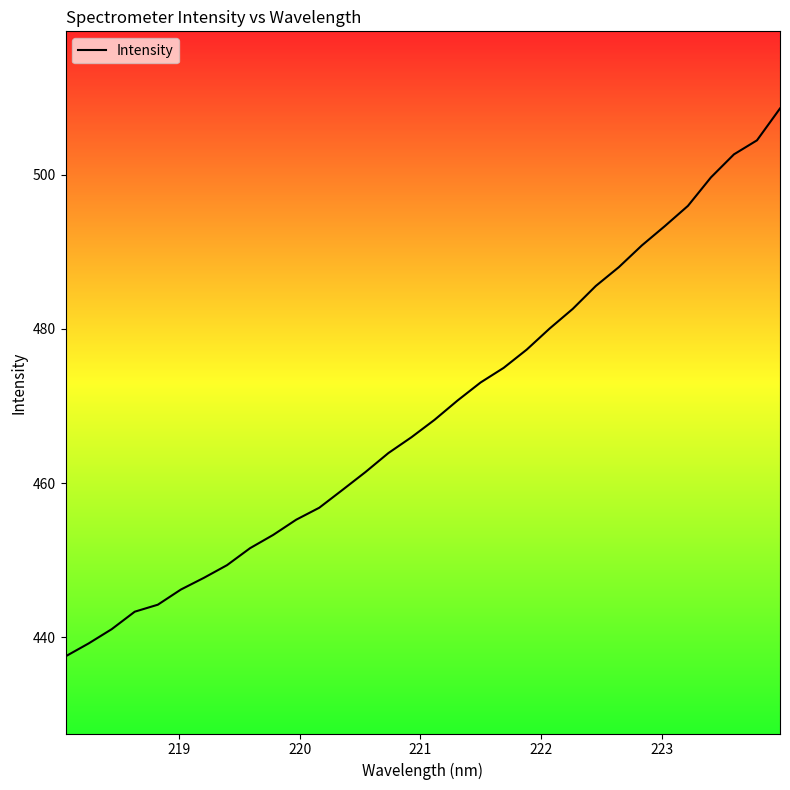

What is the minimum value shown in the chart?

437.5